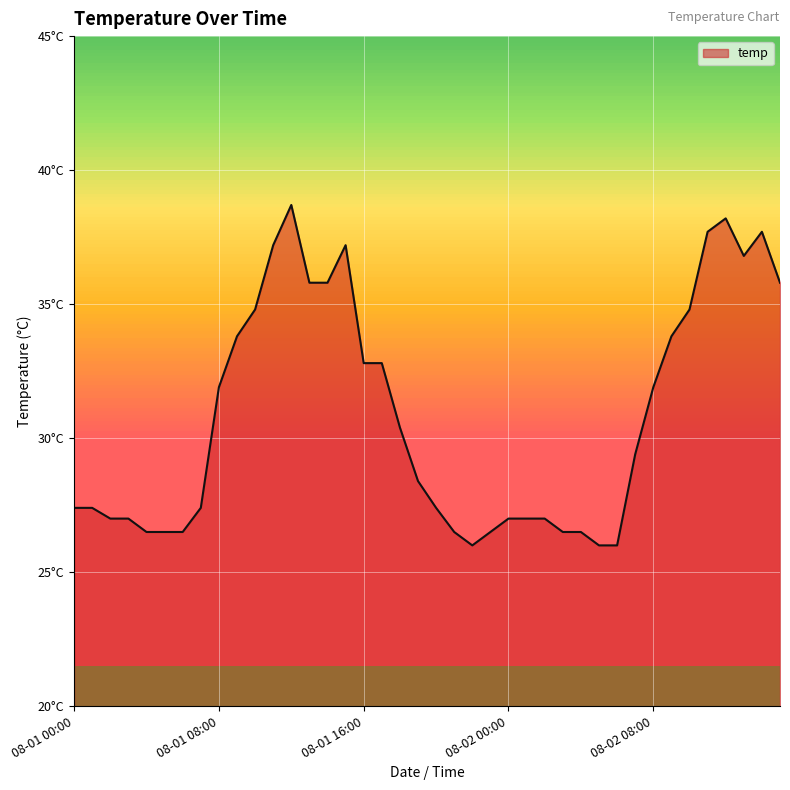

Which category has the lowest value across all series?

08-01 22:00